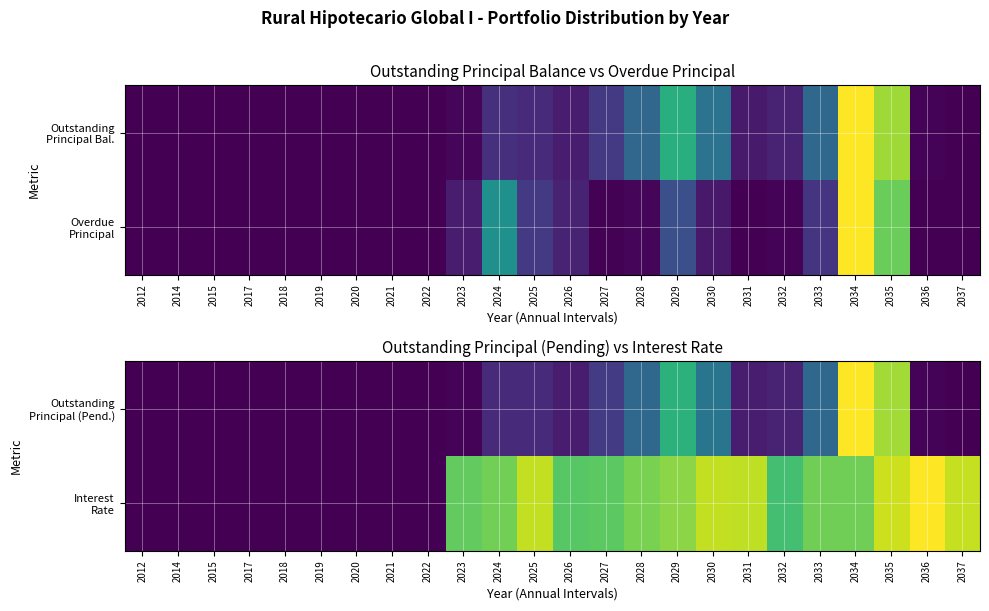

Which has a higher value, 2029 or 2024?

2029